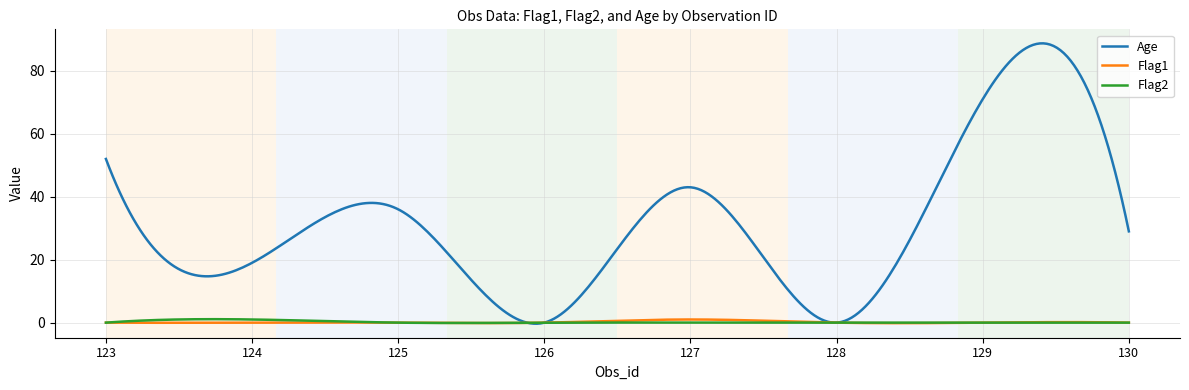

Which series has the widest spread of values?

Age